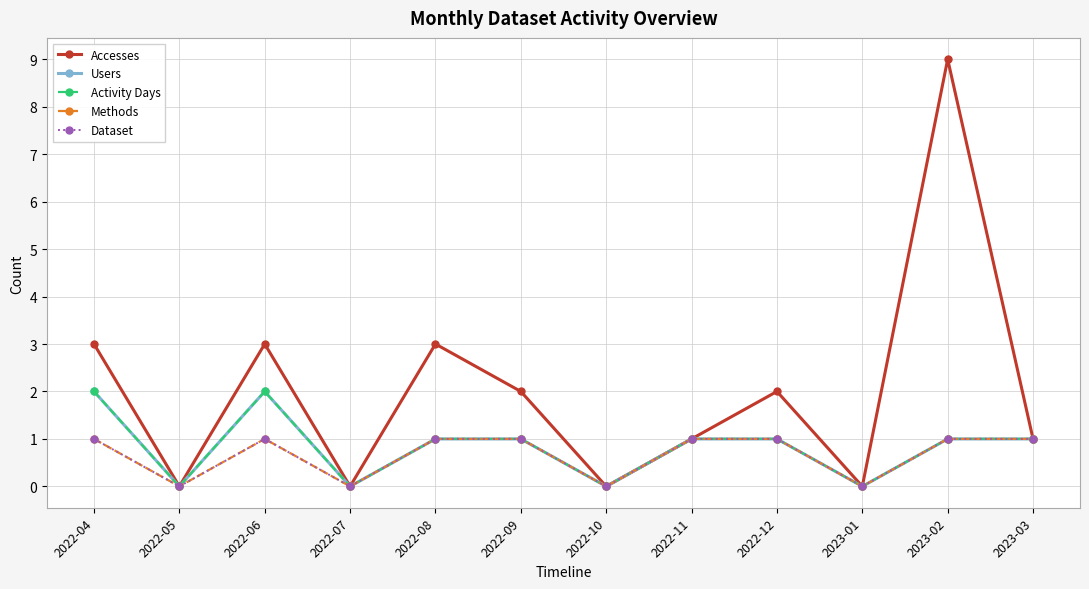

What position from the right is 2023-02?

2